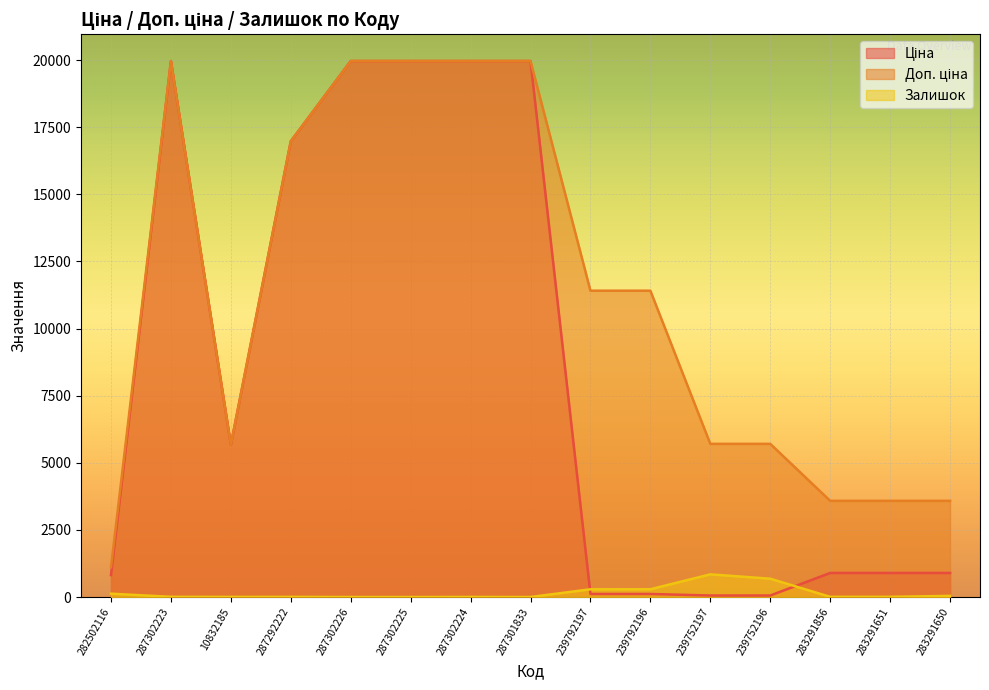

Which series has the largest range (max minus min)?

Ціна